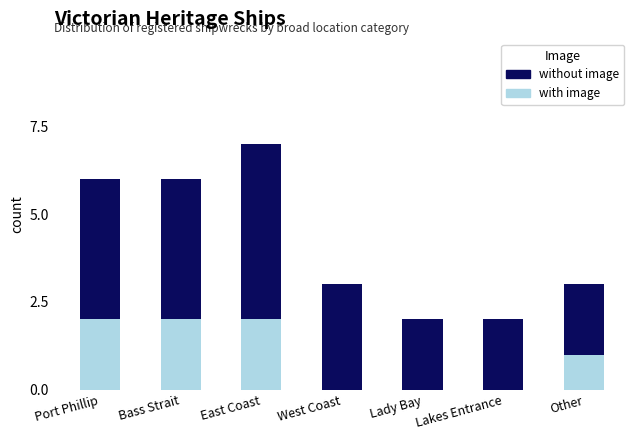

At which category is the sum across all series the highest?

East Coast